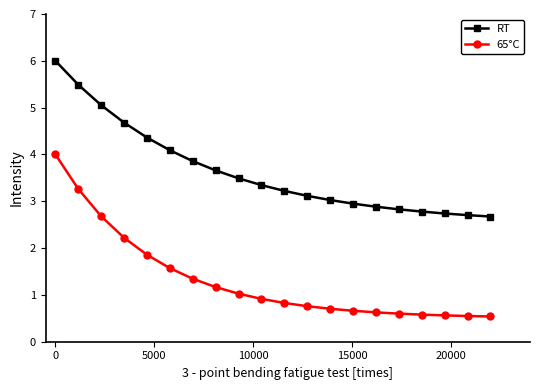

How many lines are shown in the chart?

2